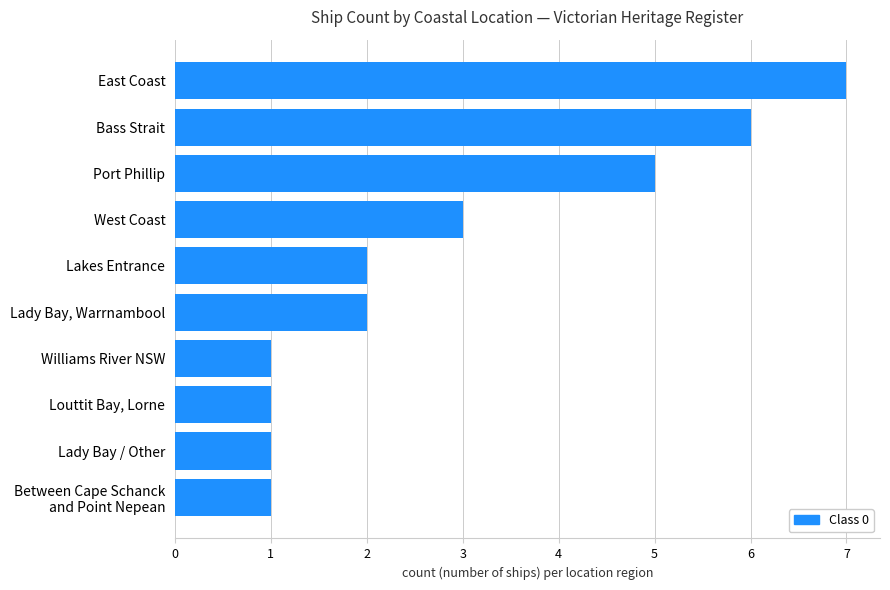

Reading top to bottom, list all the values displayed in this chart.

7	6	5	3	2	2	1	1	1	1